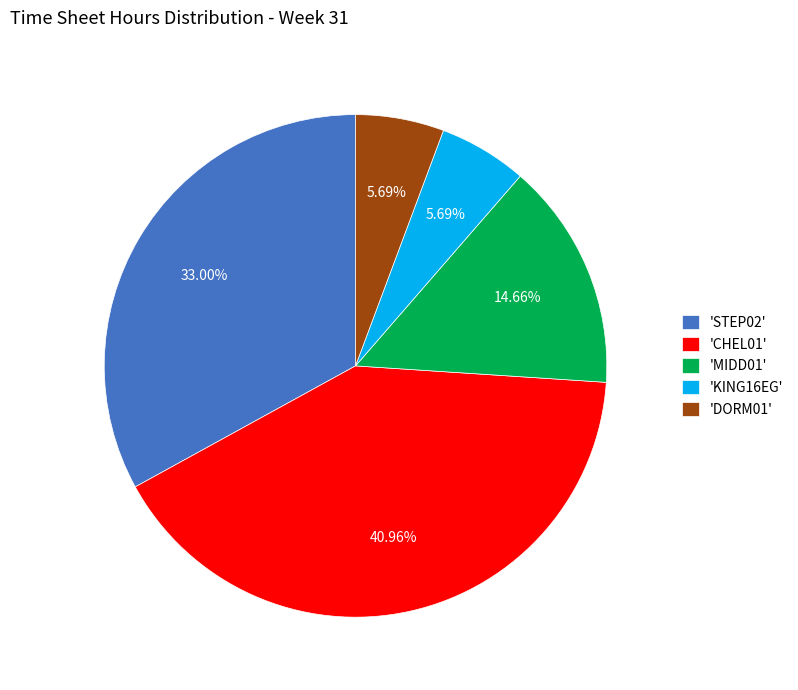

Is there any slice that represents more than half of the pie?

No